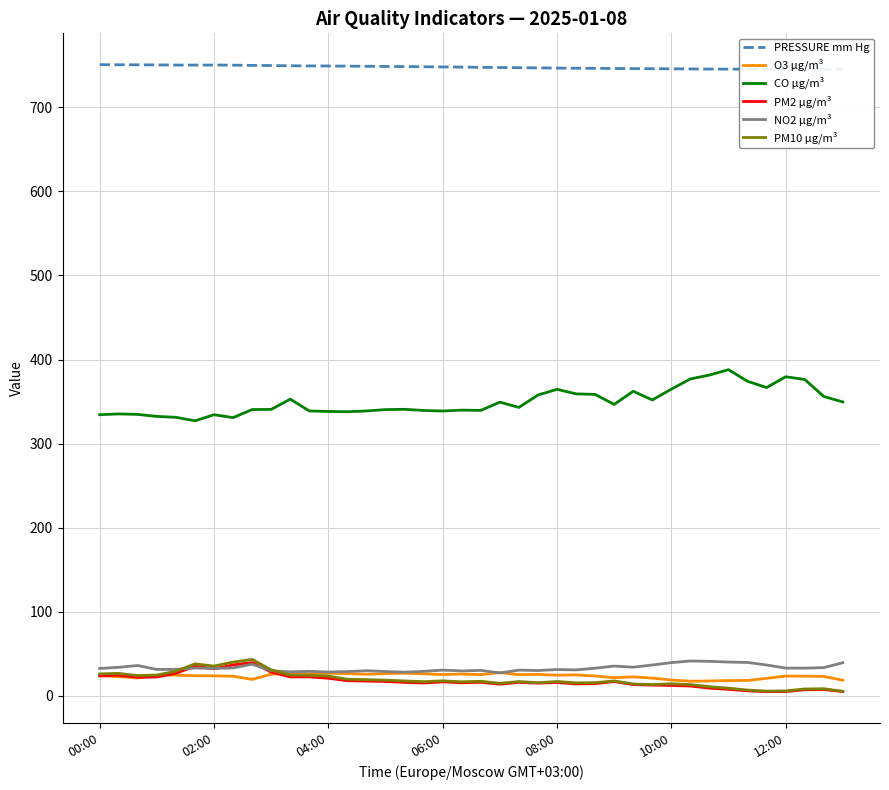

How many data points in CO µg/m³ are above 343?

20